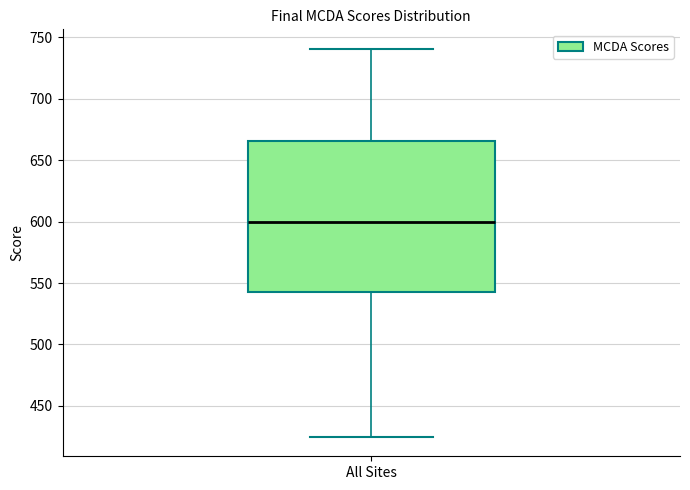

Read this box plot against the y-axis: the position of the median line, the range covered by the box, and the ends of both whiskers. The values are not printed on the chart, so give them approximately, as read against the axis.

median 600, box 545 to 665, whiskers 425 to 740